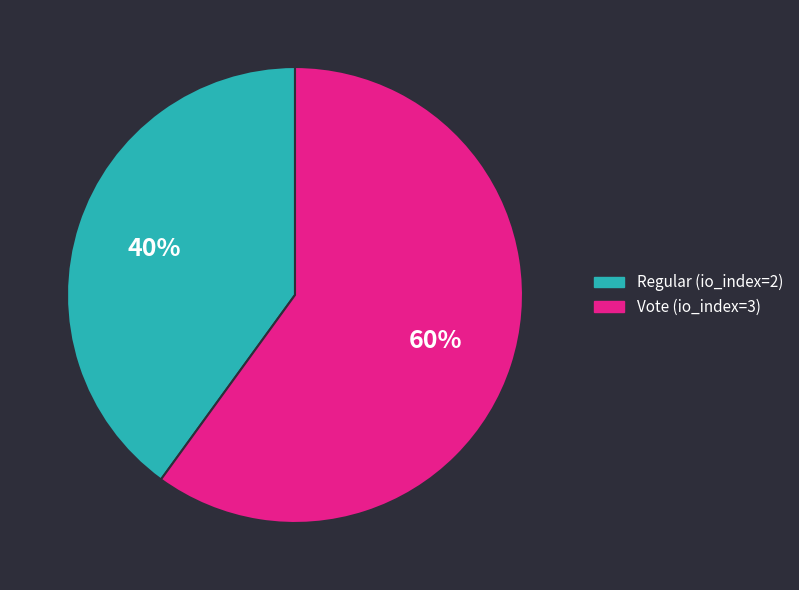

What is the ratio of the value at Regular (io_index=2) to the value at Vote (io_index=3)?

0.7